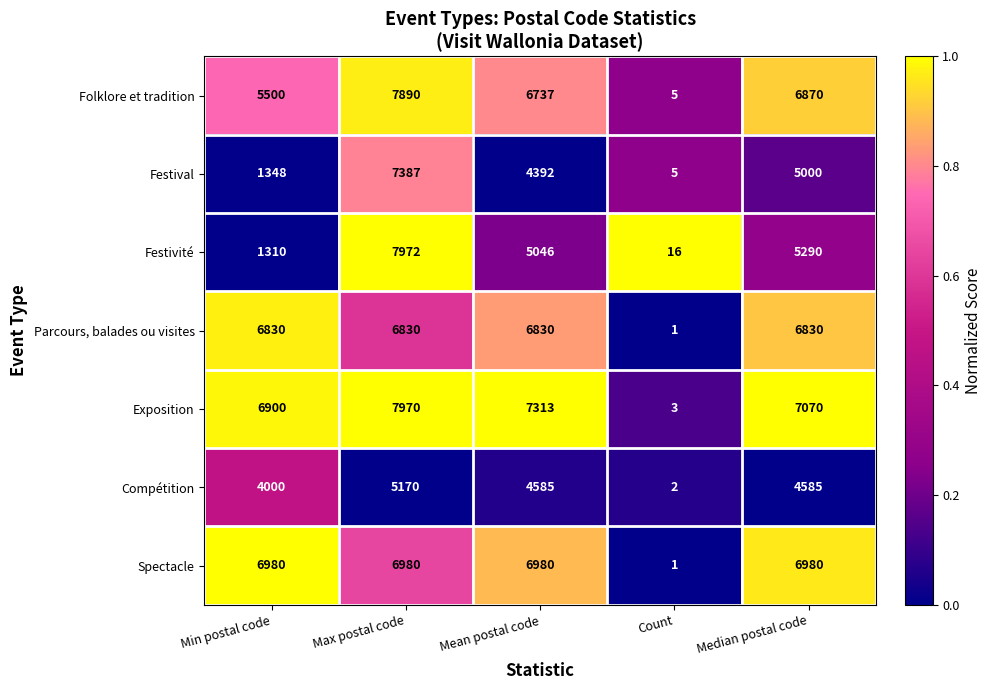

What is the sum of all Parcours, balades ou visites values?

27321